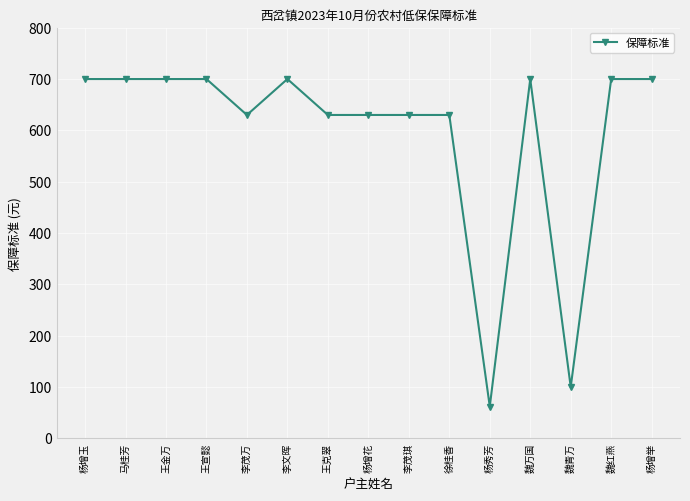

What is the label of the 8th point from the right?

杨增花